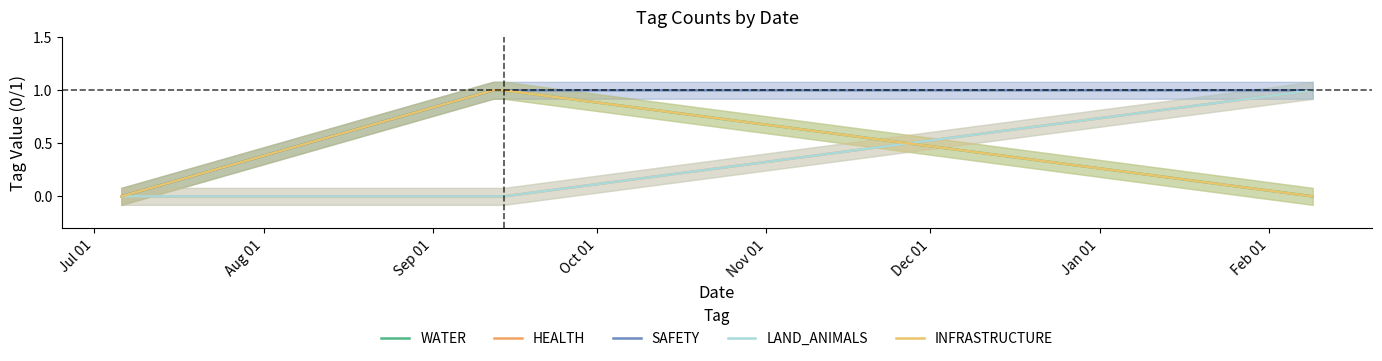

True or false: LAND_ANIMALS has a value of 1 at Oct 01.

False